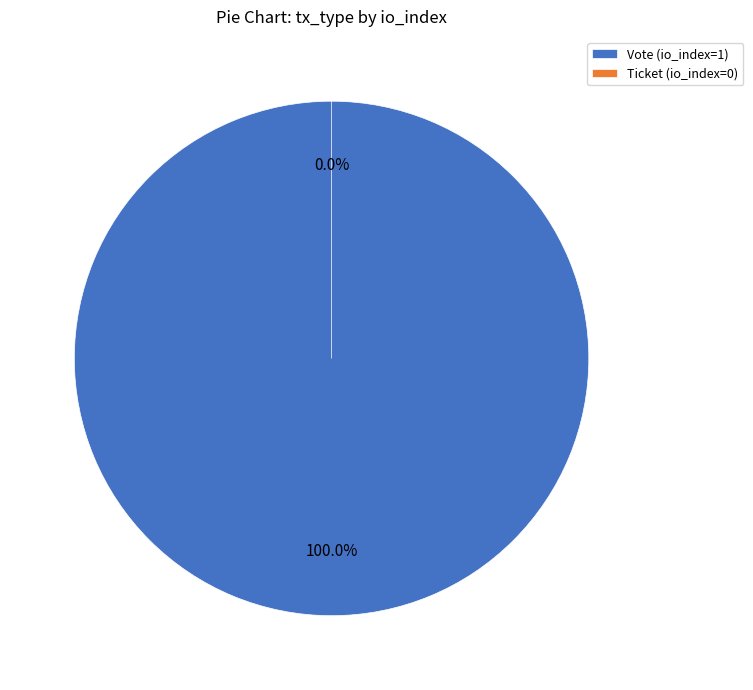

To the nearest percent, what portion does Vote (io_index=1) represent?

100%